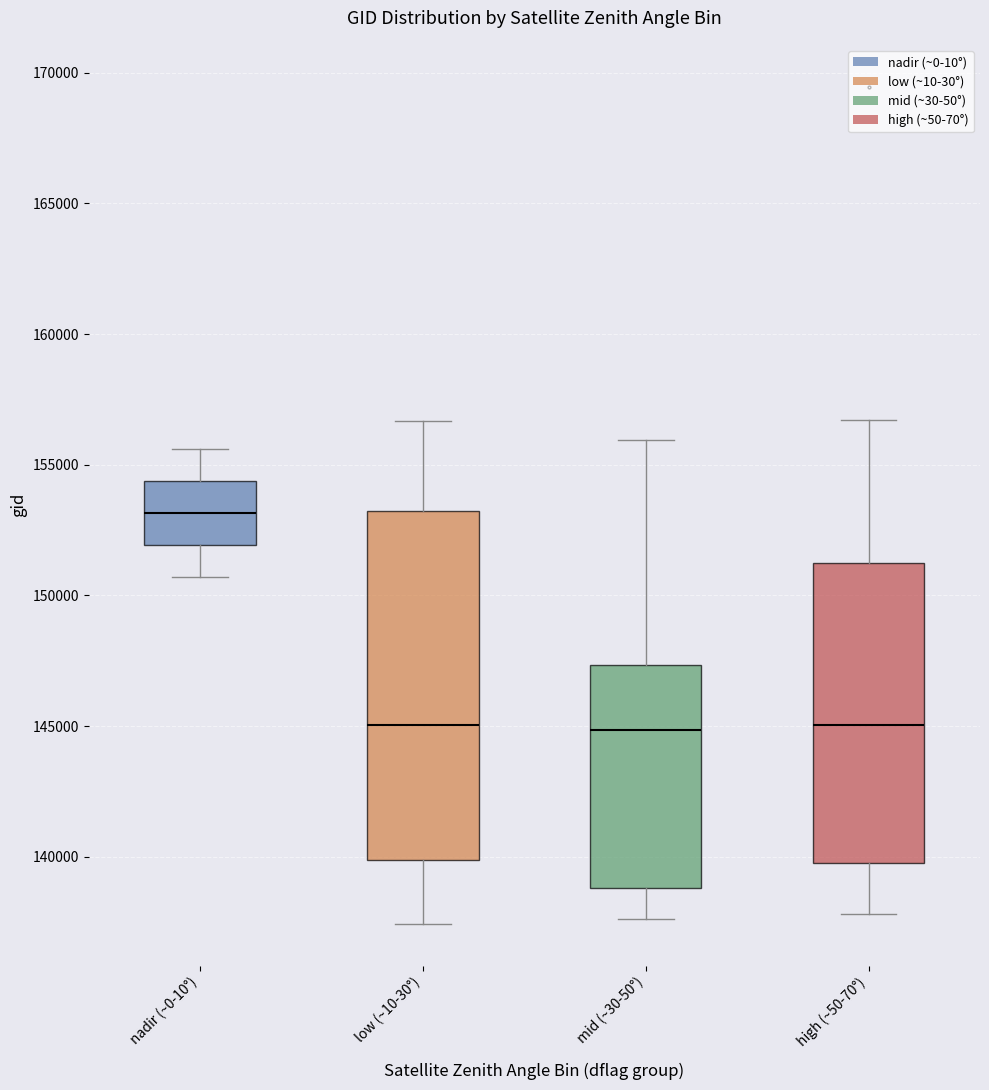

Comparing the boxes themselves (not the whiskers), which one is the tallest?

low (~10-30°)